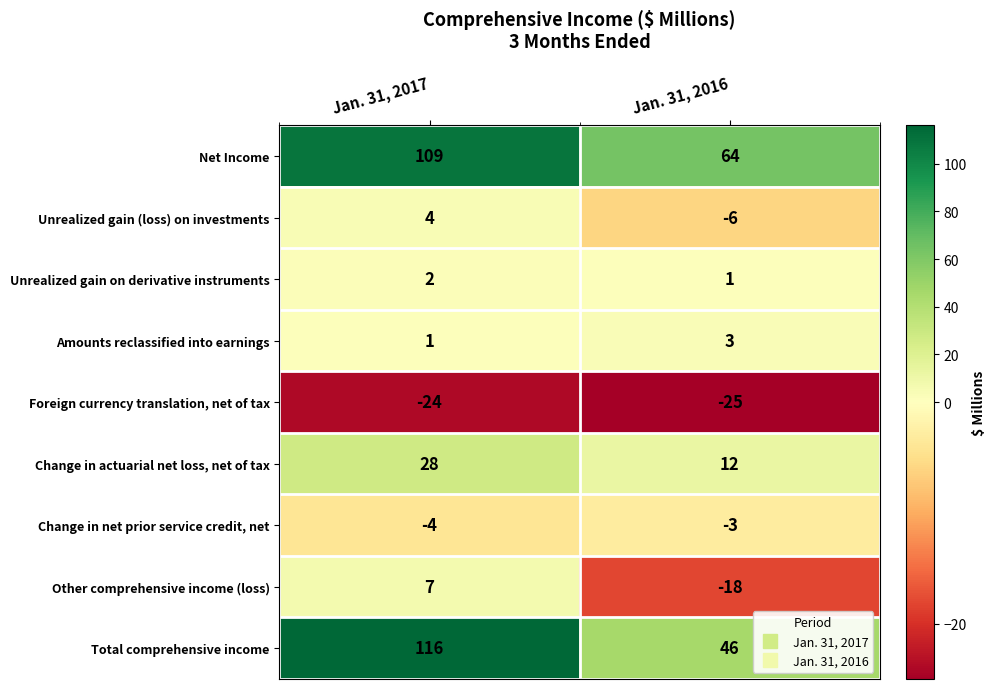

What is the total value across all series at Jan. 31, 2017?

239